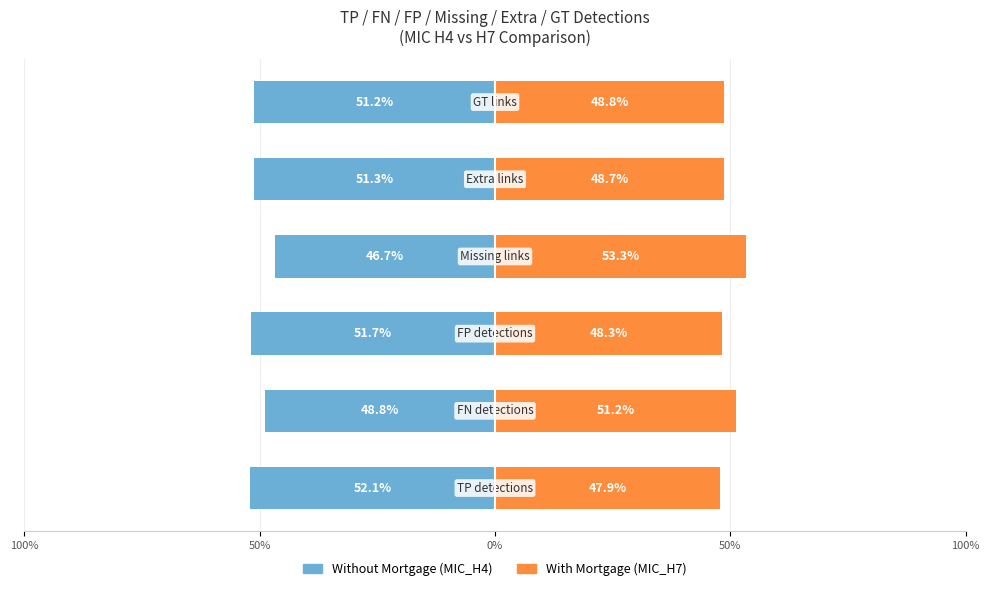

Reading left to right, what are all the values shown in this chart?

Without Mortgage: -52.1	-48.8	-51.7	-46.7	-51.3	-51.2
With Mortgage: 47.9	51.2	48.3	53.3	48.7	48.8